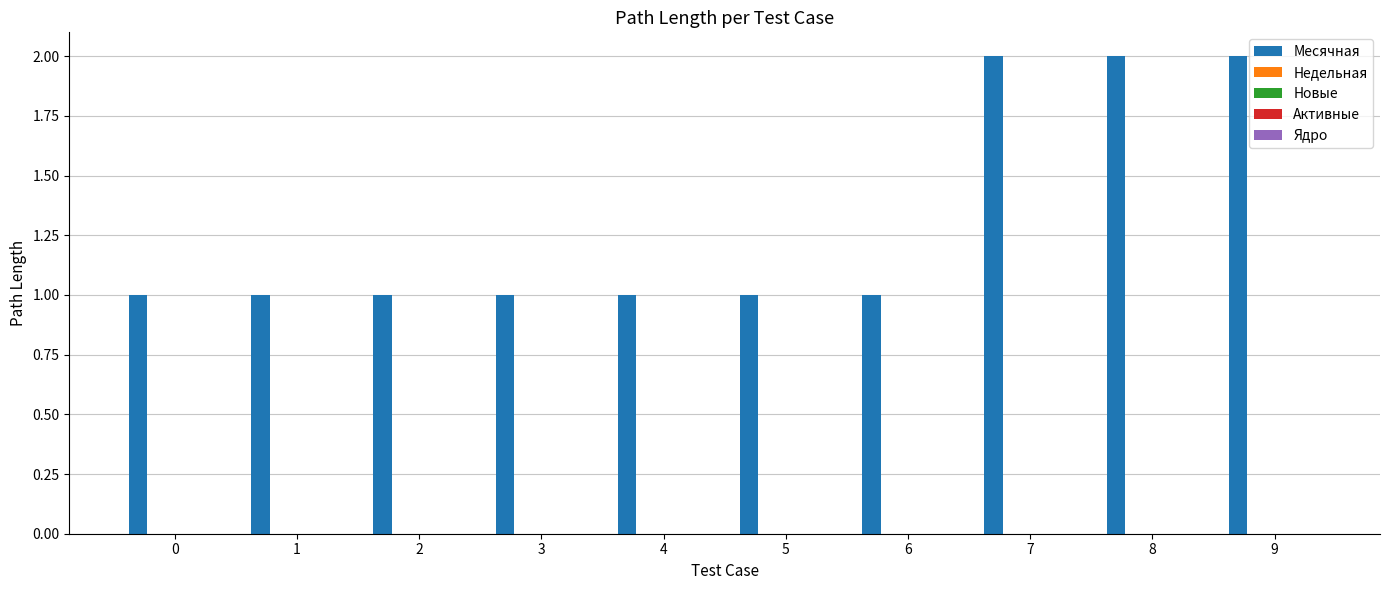

What is the value of the 10th bar from the left?

2